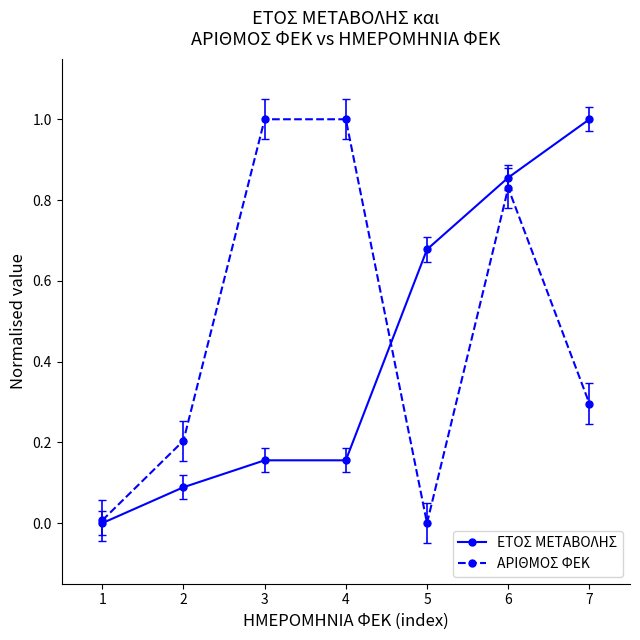

List the series in order of their overall mean, highest first.

ΑΡΙΘΜΟΣ ΦΕΚ, ΕΤΟΣ ΜΕΤΑΒΟΛΗΣ